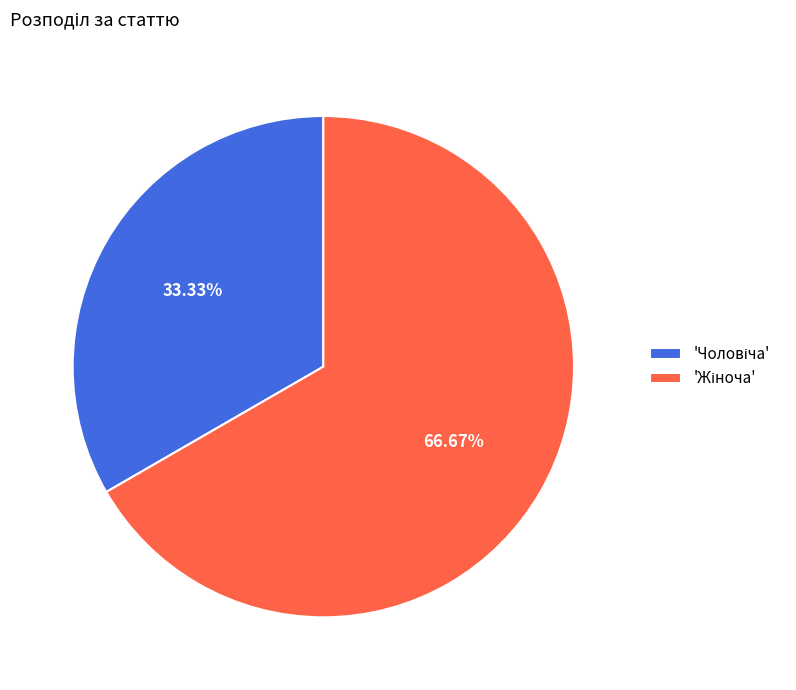

Is there a majority slice in this chart?

Yes